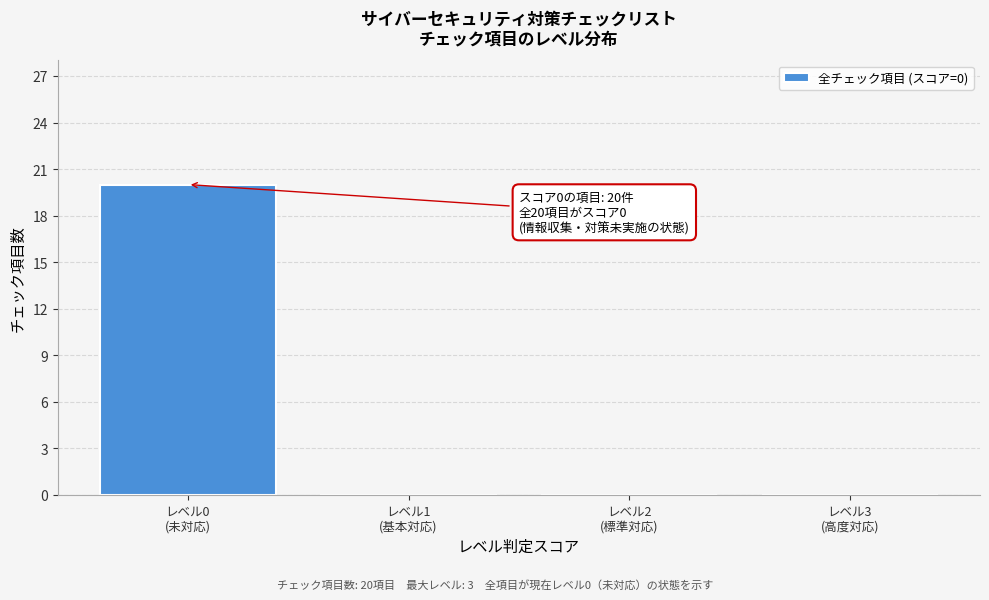

What is the sum of all values?

20